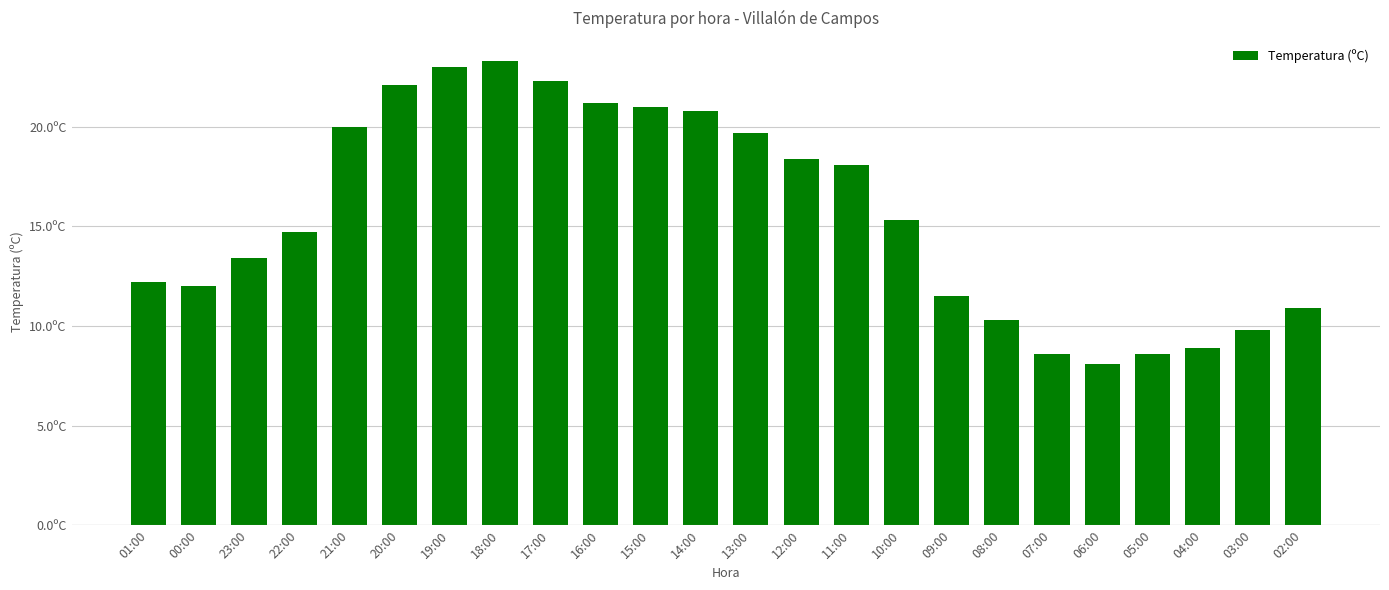

Approximately how many times larger is the value at 03:00 compared to 23:00?

0.7